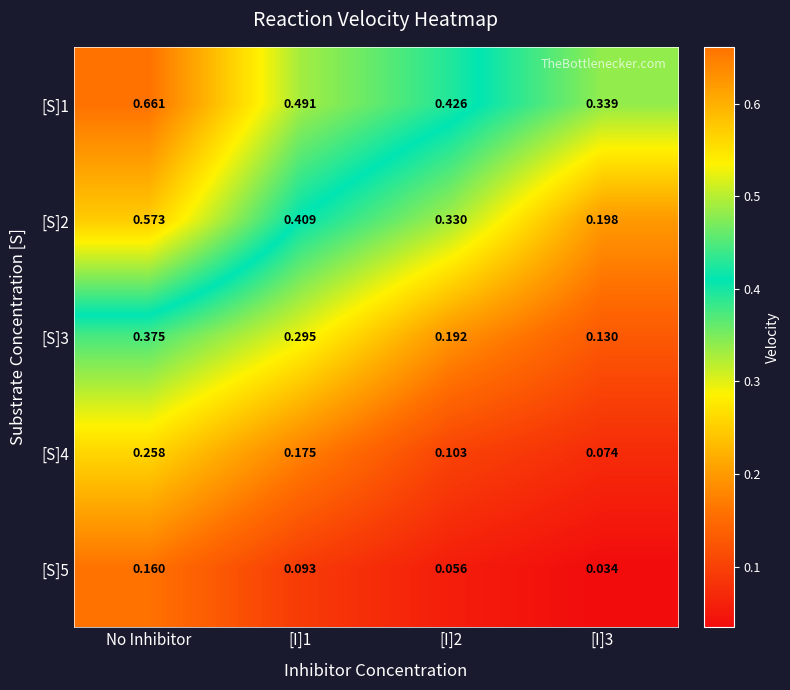

Is the value of [S]3 at [I]3 greater than the value of [S]1 at No Inhibitor?

No